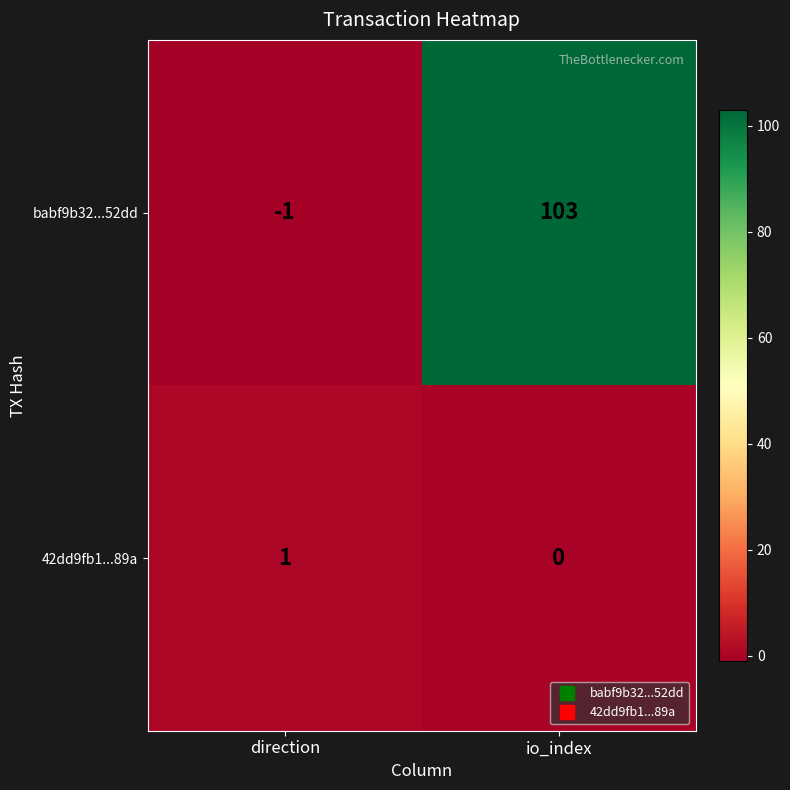

At which category is the sum across all series the highest?

io_index